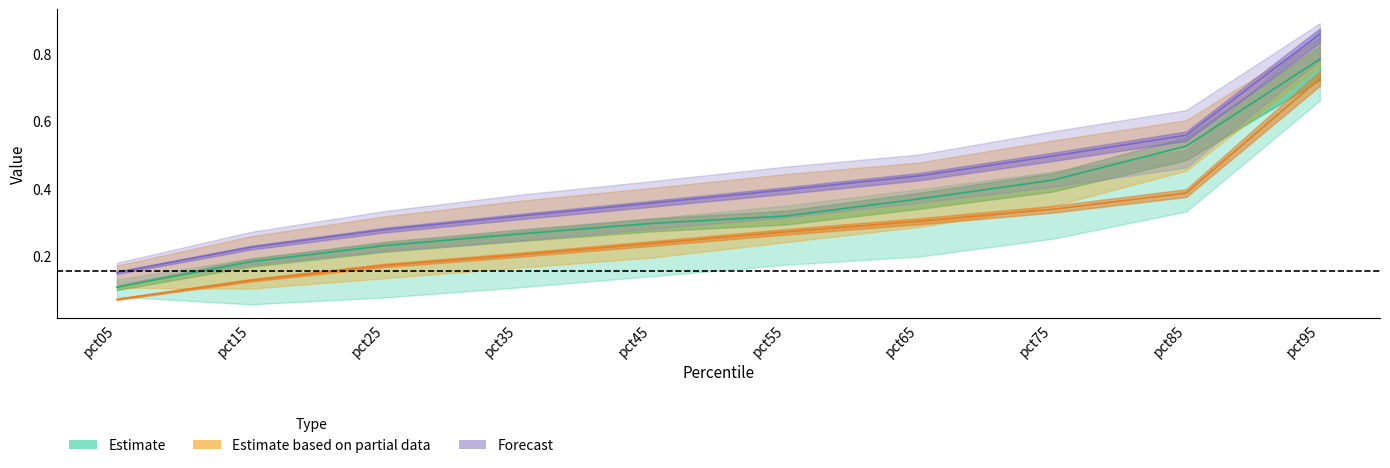

How many lines are shown in the chart?

3